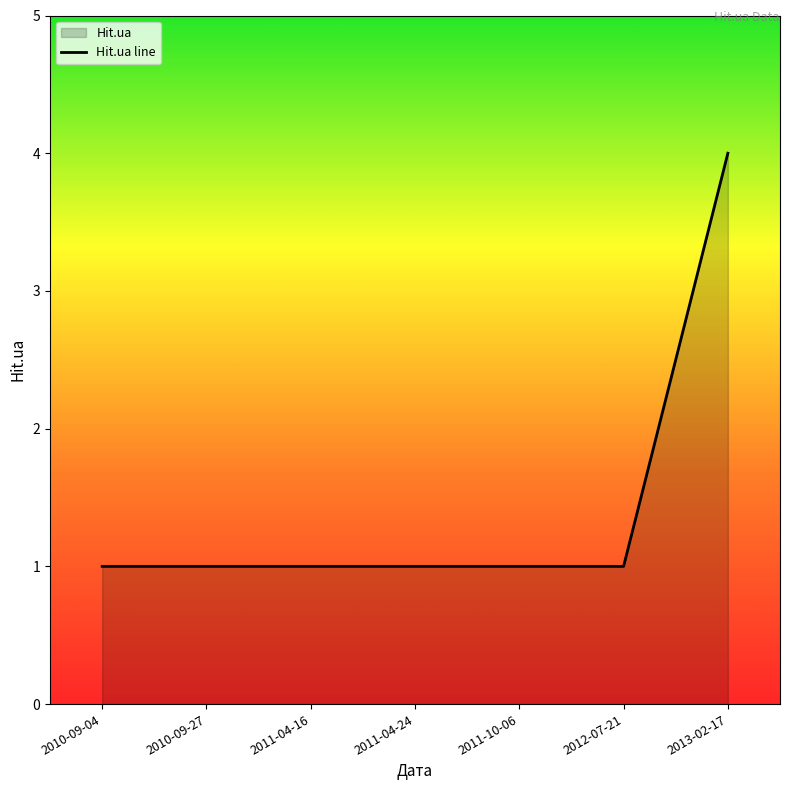

What is the value of the 5th point from the left?

1